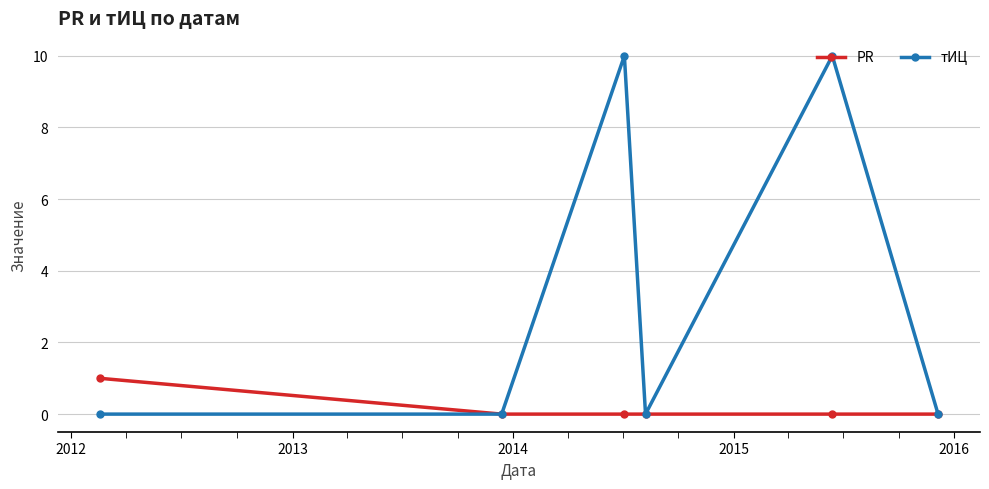

In тИЦ, how many points are higher than both neighbors (excluding endpoints)?

2